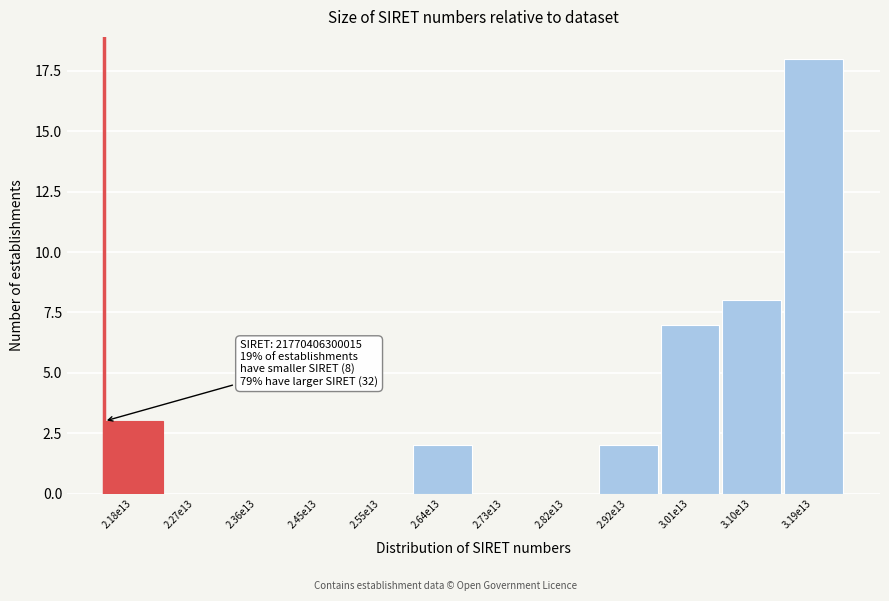

Reading left to right, list all the values displayed in this chart.

2.18e13=3	2.27e13=0	2.36e13=0	2.45e13=0	2.55e13=0	2.64e13=2	2.73e13=0	2.82e13=0	2.92e13=2	3.01e13=7	3.10e13=8	3.19e13=18